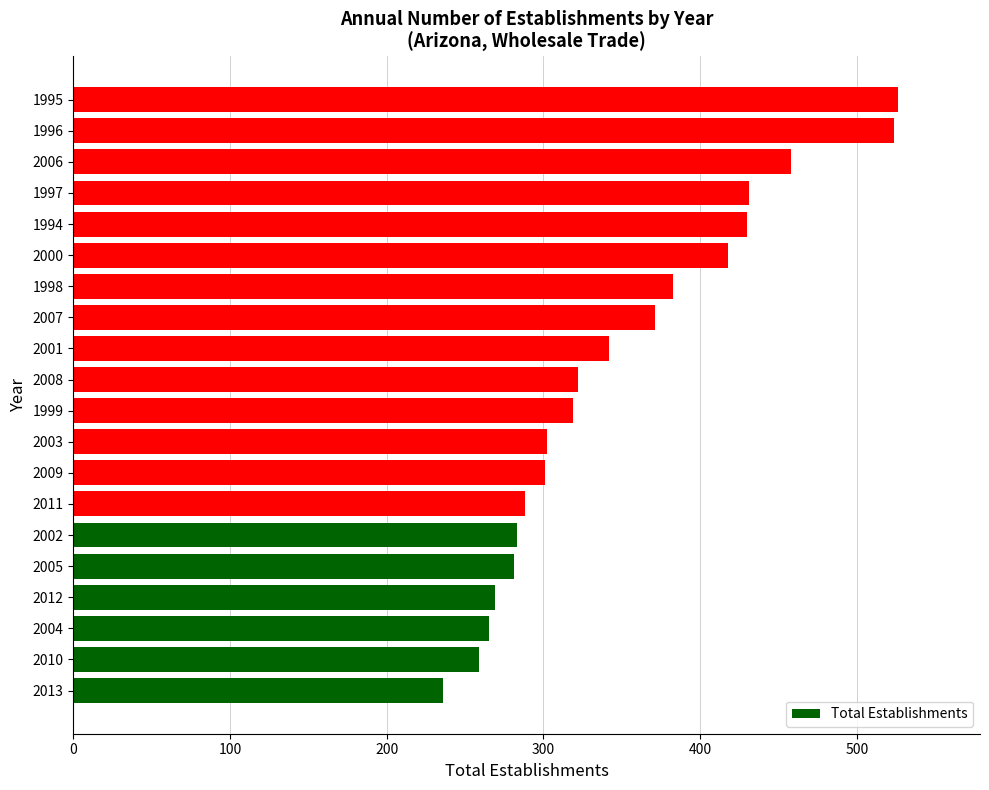

What is the maximum value shown in the chart?

526